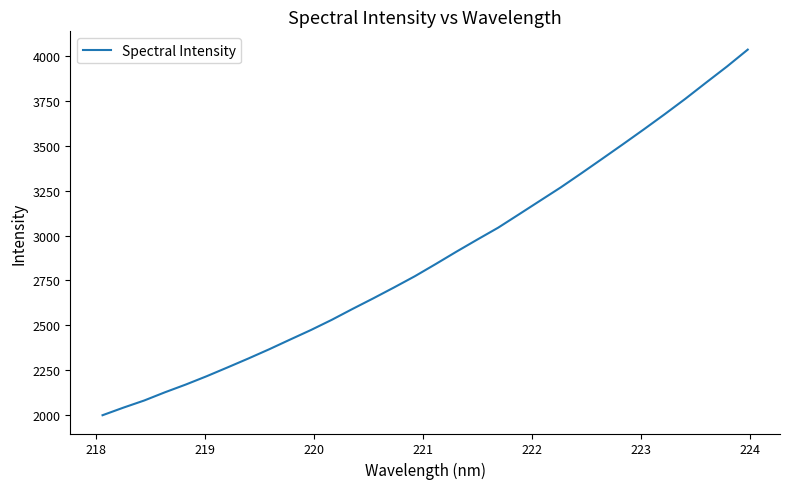

What is the smallest value displayed?

2000.7